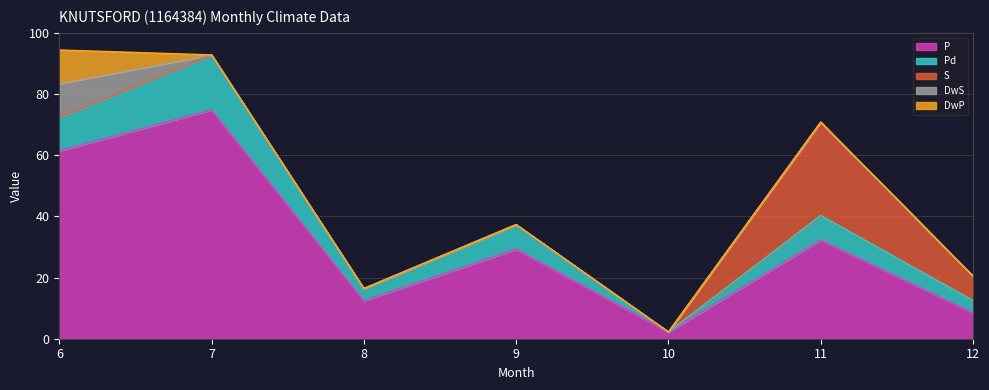

How many lines are shown in the chart?

5